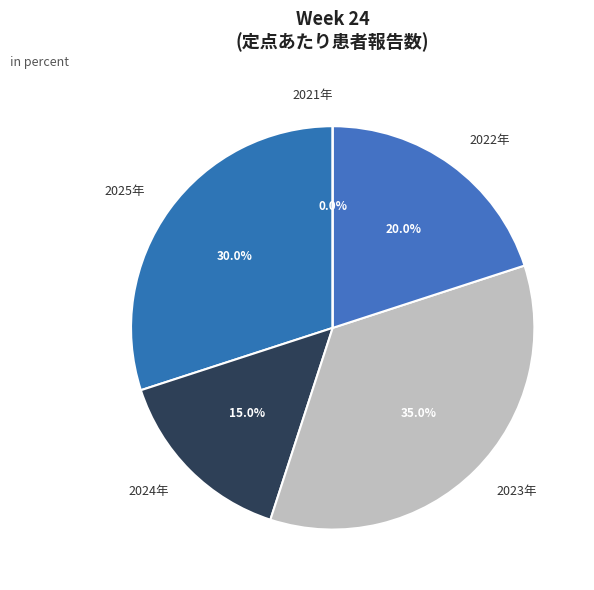

To the nearest percent, what is the difference between the largest and smallest slice percentages?

35%